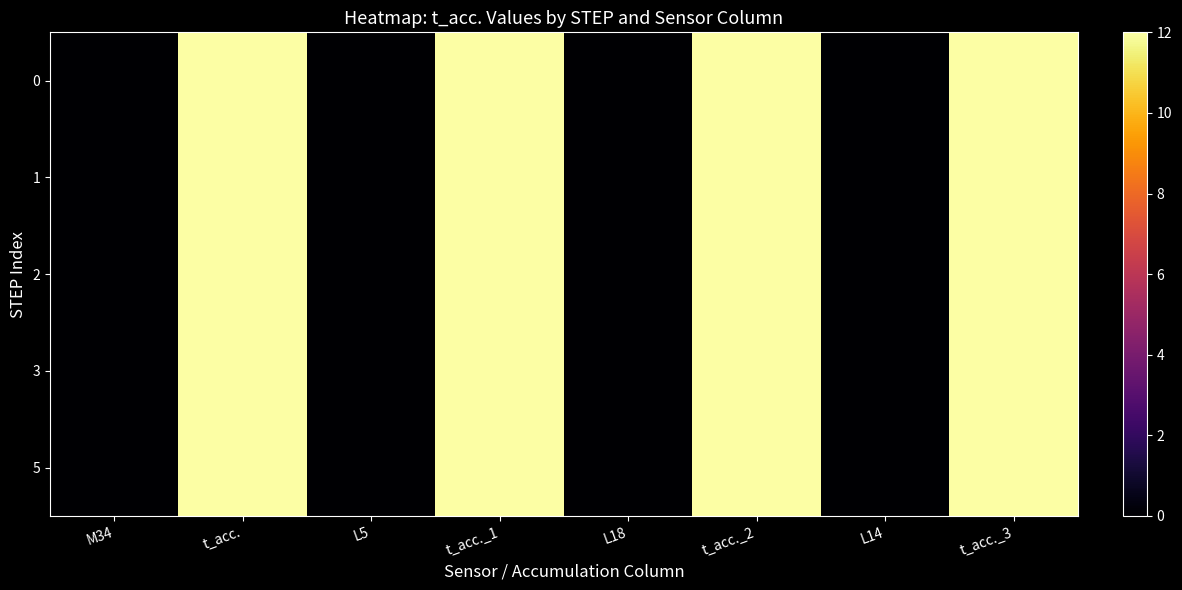

Reading left to right, transcribe all the data shown in this chart.

0: M34=0	t_acc.=12	L5=0	t_acc._1=12	L18=0	t_acc._2=12	L14=0	t_acc._3=12
1: M34=0	t_acc.=12	L5=0	t_acc._1=12	L18=0	t_acc._2=12	L14=0	t_acc._3=12
2: M34=0	t_acc.=12	L5=0	t_acc._1=12	L18=0	t_acc._2=12	L14=0	t_acc._3=12
3: M34=0	t_acc.=12	L5=0	t_acc._1=12	L18=0	t_acc._2=12	L14=0	t_acc._3=12
5: M34=0	t_acc.=12	L5=0	t_acc._1=12	L18=0	t_acc._2=12	L14=0	t_acc._3=12